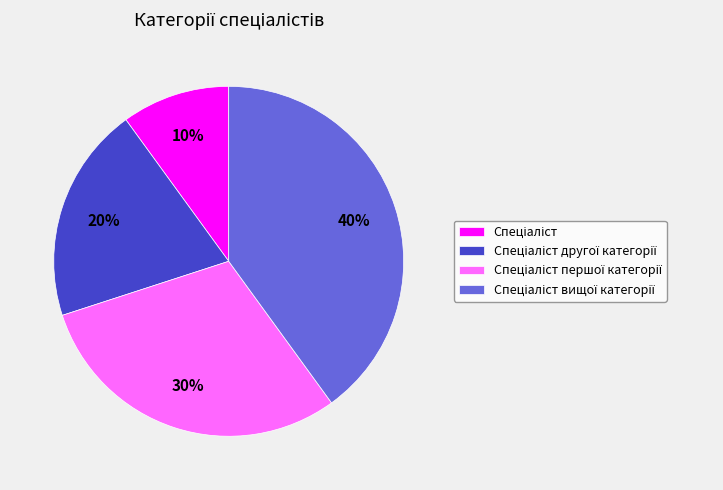

Is there a majority slice in this chart?

No